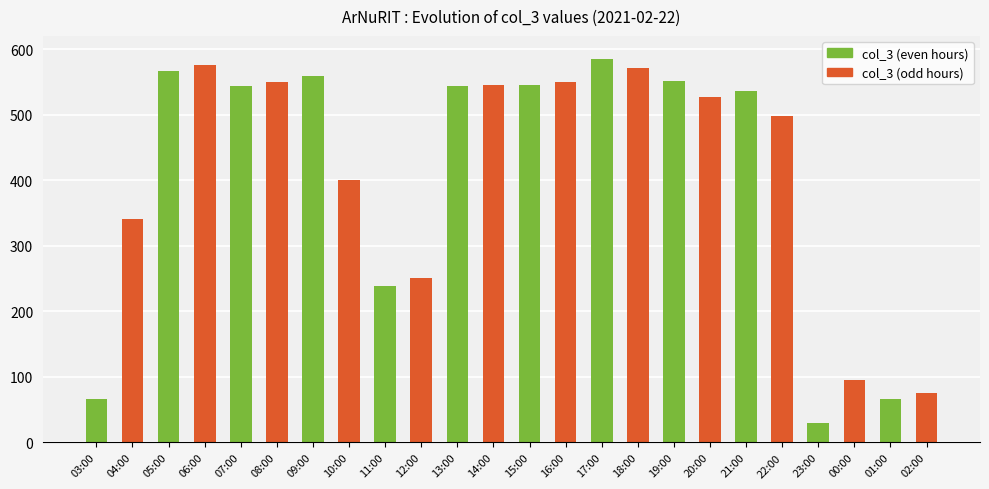

How many bars are there in total?

24